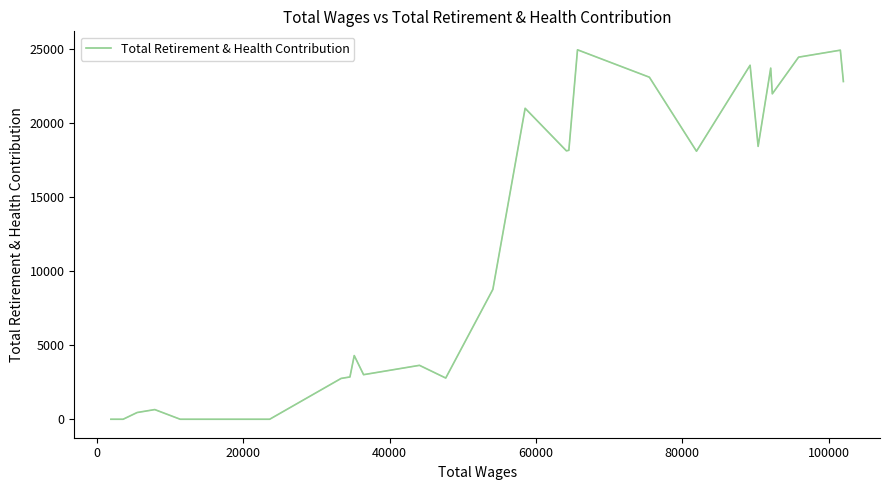

What is the maximum value shown in the chart?

24923